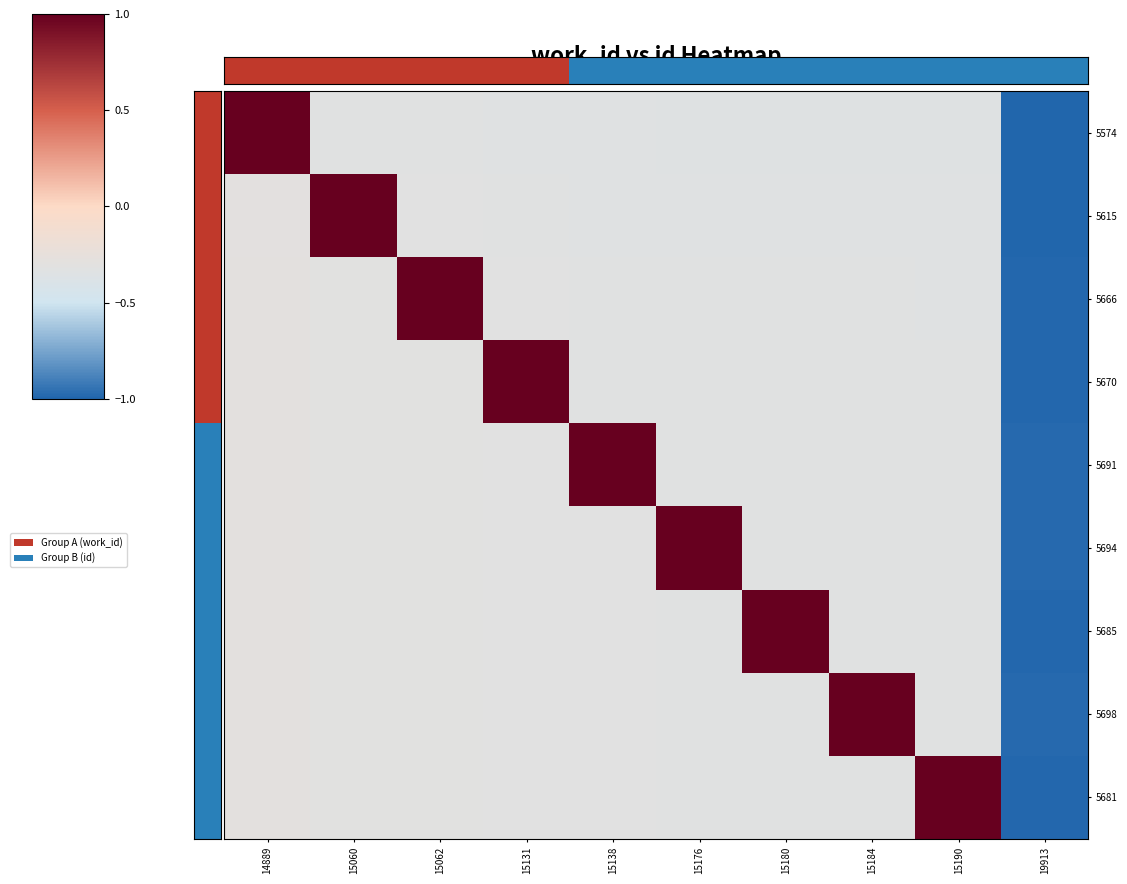

At 14889, list the series in order from largest to smallest.

5574, 5698, 5694, 5691, 5685, 5681, 5670, 5666, 5615